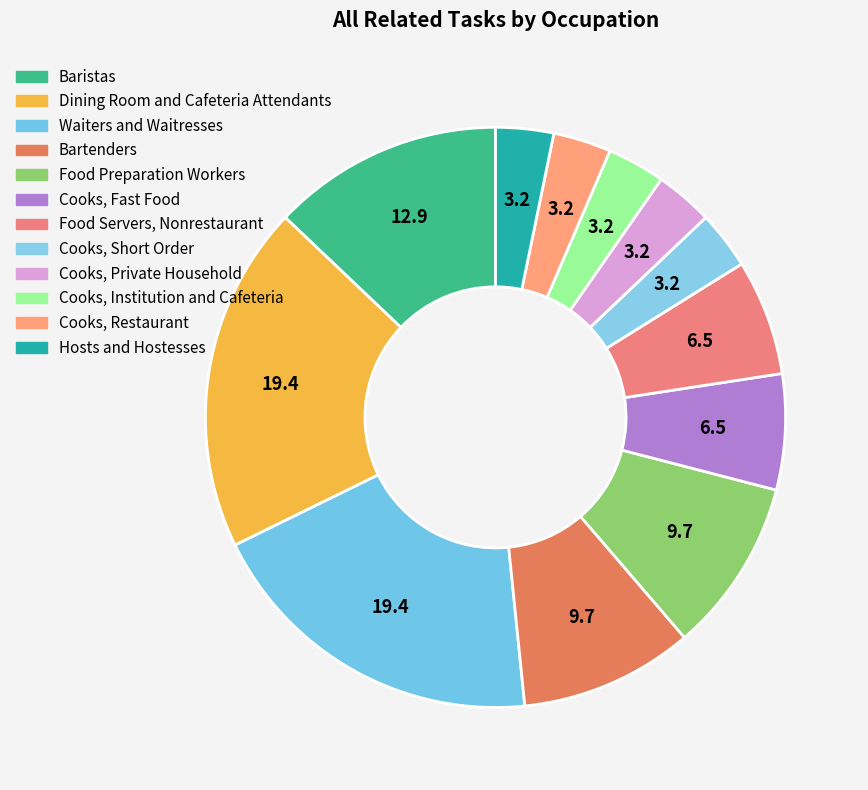

What is the ratio of the value at Cooks, Fast Food to the value at Cooks, Private Household?

2.0